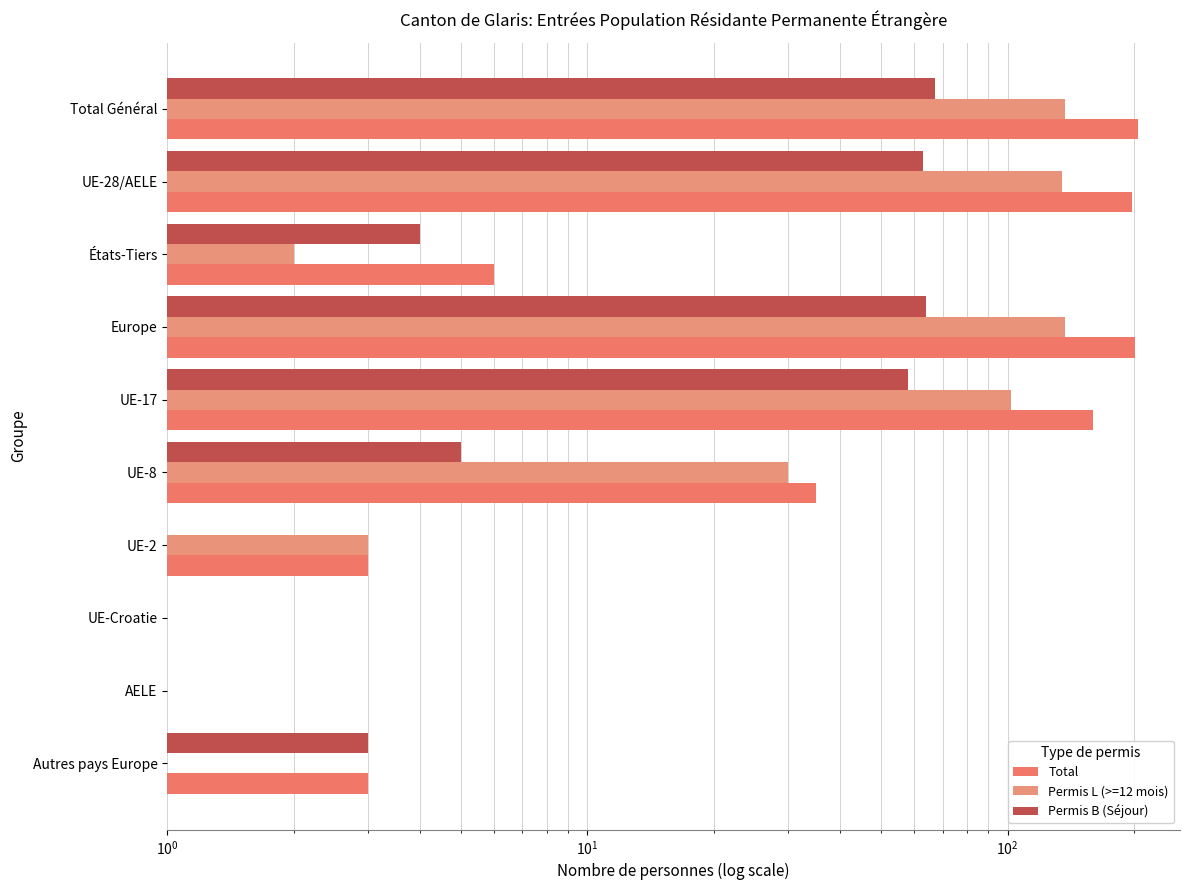

At how many categories does at least one series exceed 32?

5